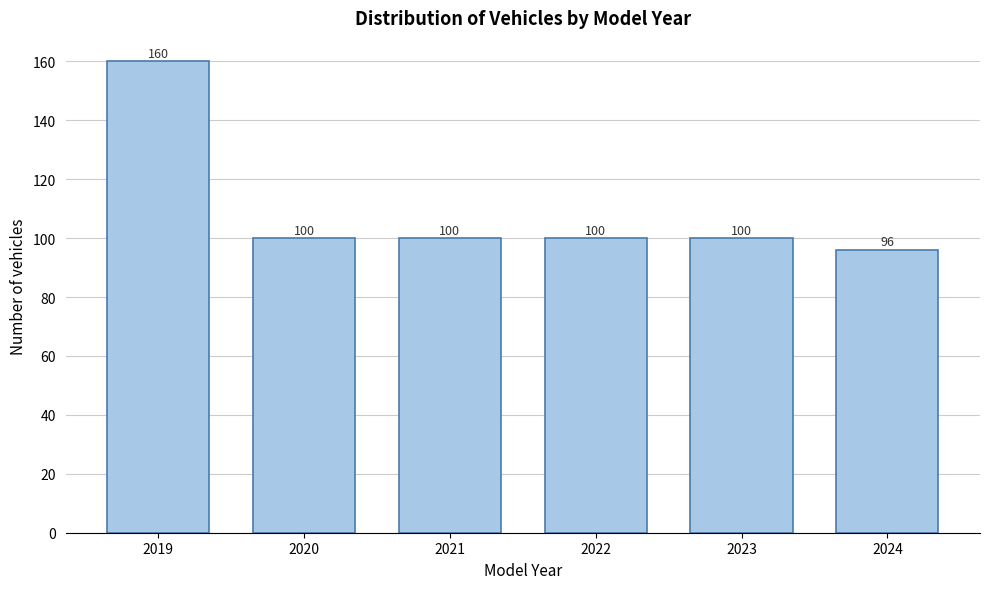

Reading left to right, list all the values displayed in this chart.

2019=160	2020=100	2021=100	2022=100	2023=100	2024=96